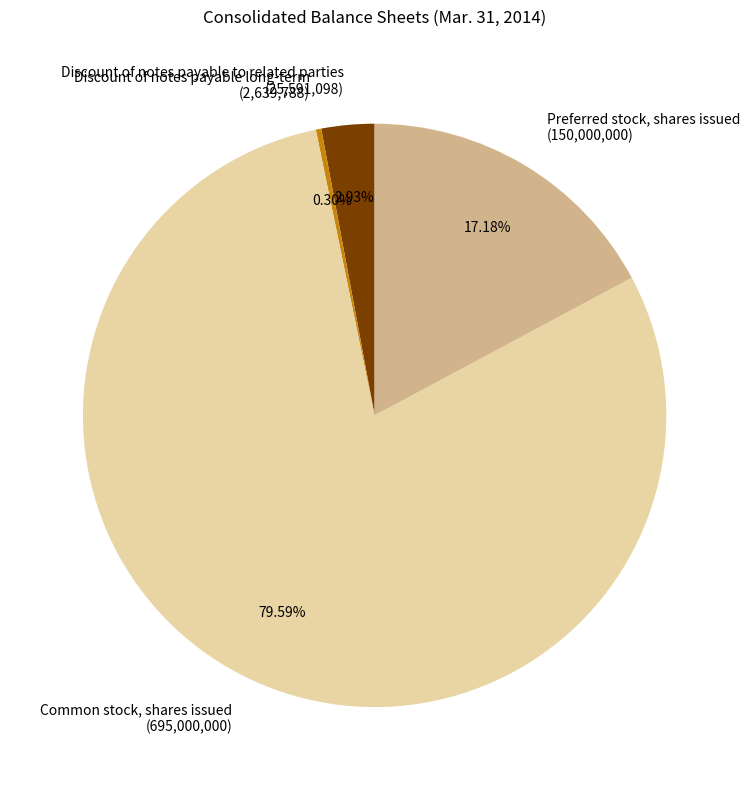

Is the sum of Preferred stock, shares issued and Discount of notes payable to related parties greater than half?

No